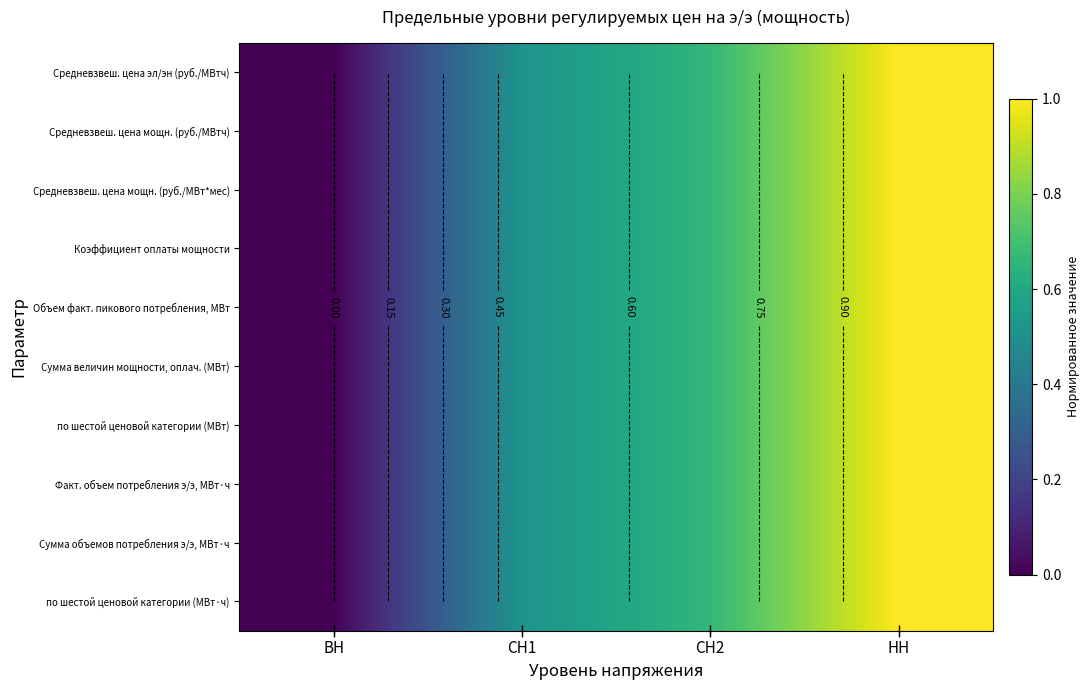

Read the Средневзвеш. цена мощн. (руб./МВтч) value at НН.

1.0